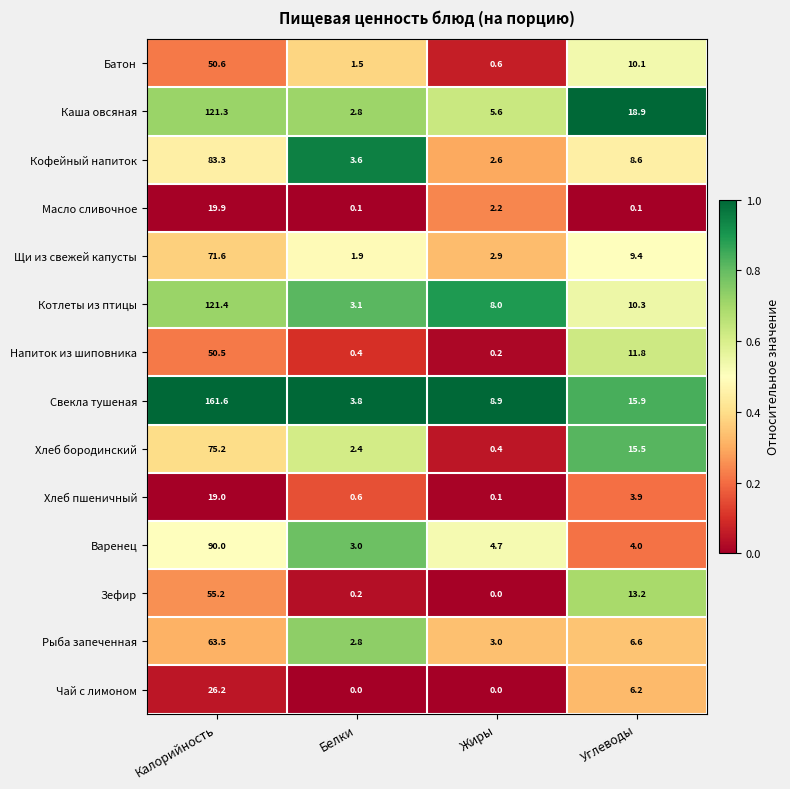

How many data points does each series have?

4